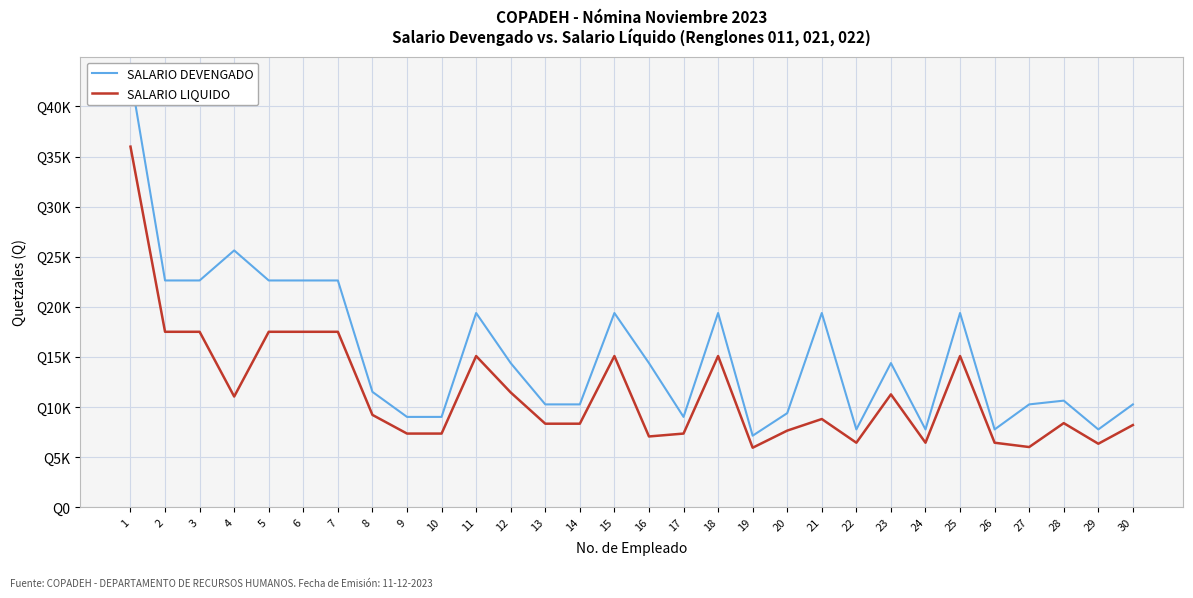

What is the difference between the maximum and minimum values in the SALARIO LIQUIDO series?

30066.0